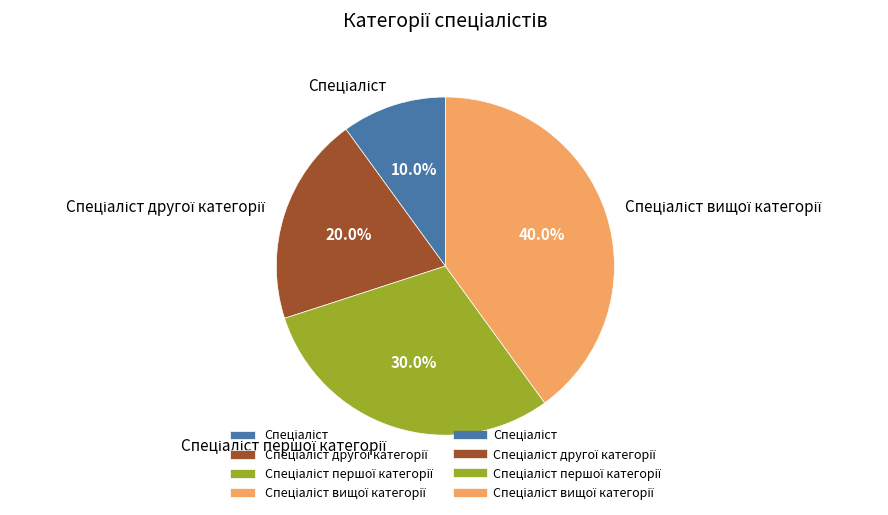

Does any single category account for the majority?

No